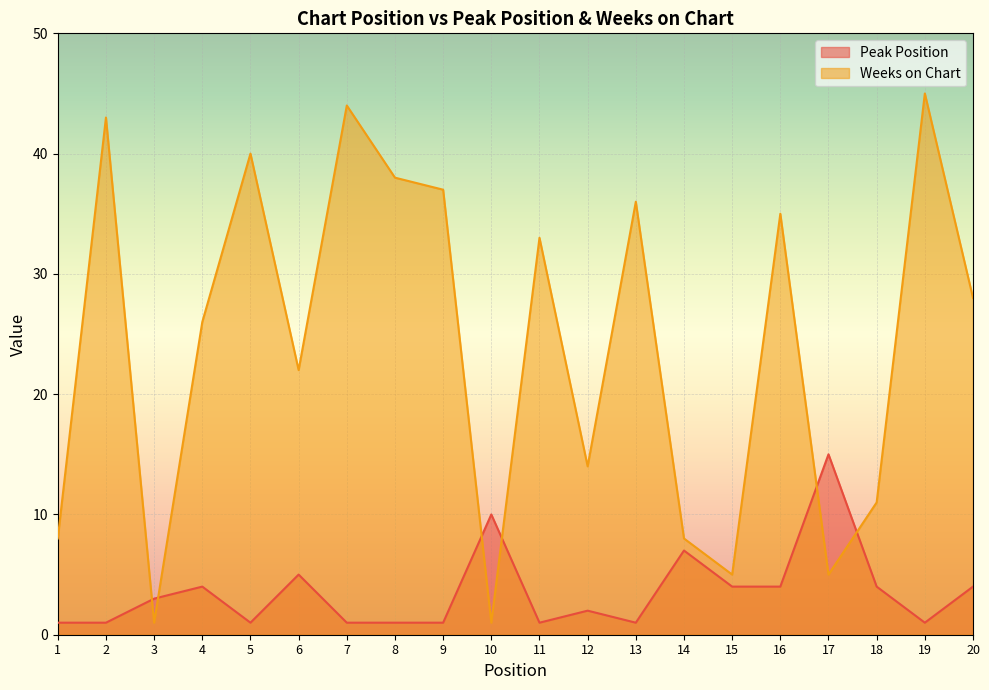

What is the total value across all series at 17?

20